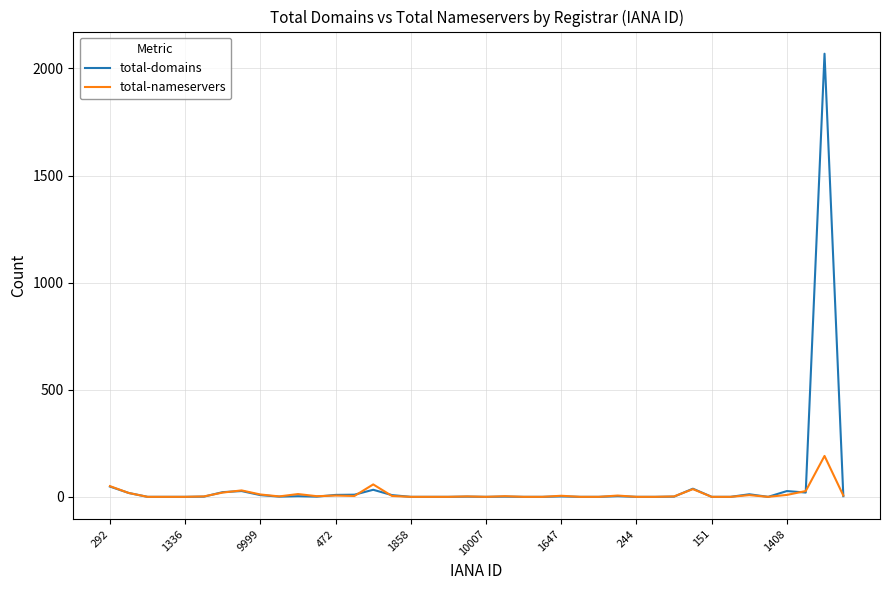

Rank the series by their maximum value, from lowest to highest.

total-nameservers, total-domains